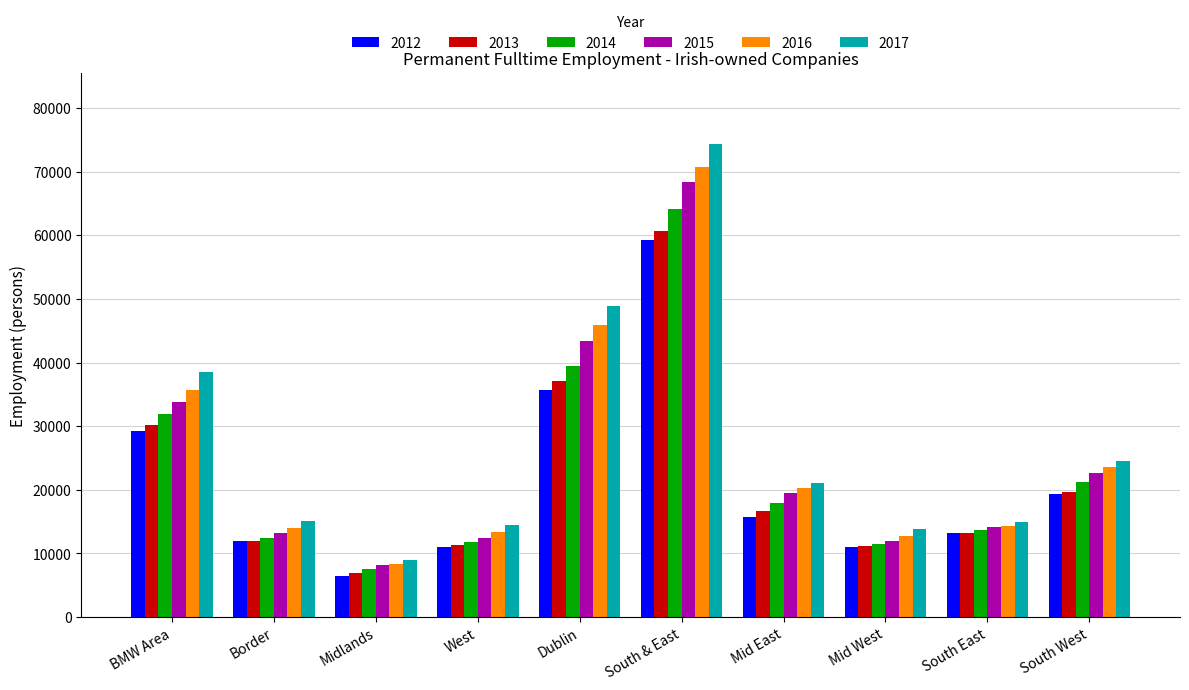

True or false: 2014 has a value of 4975 at Mid West.

False